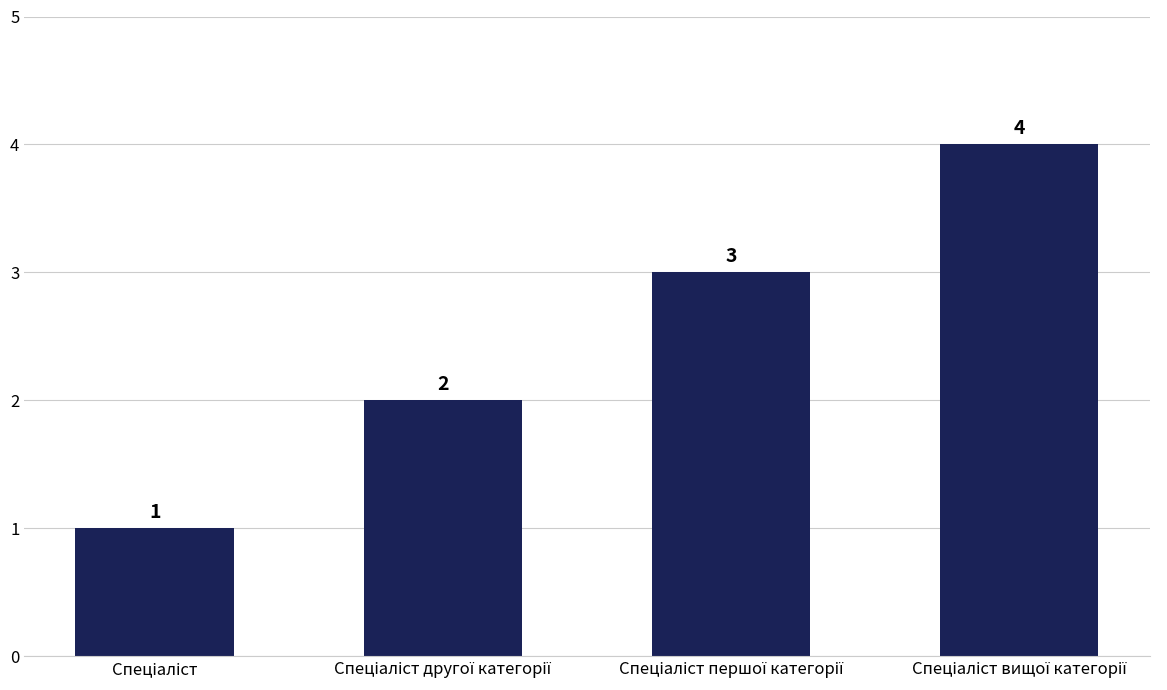

How many values are between 2 and 4?

3